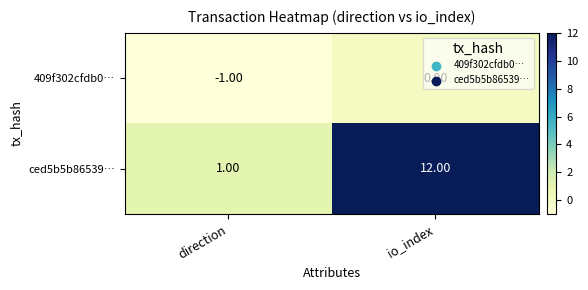

What is the difference between the maximum and minimum values in the ced5b5b86539… series?

11